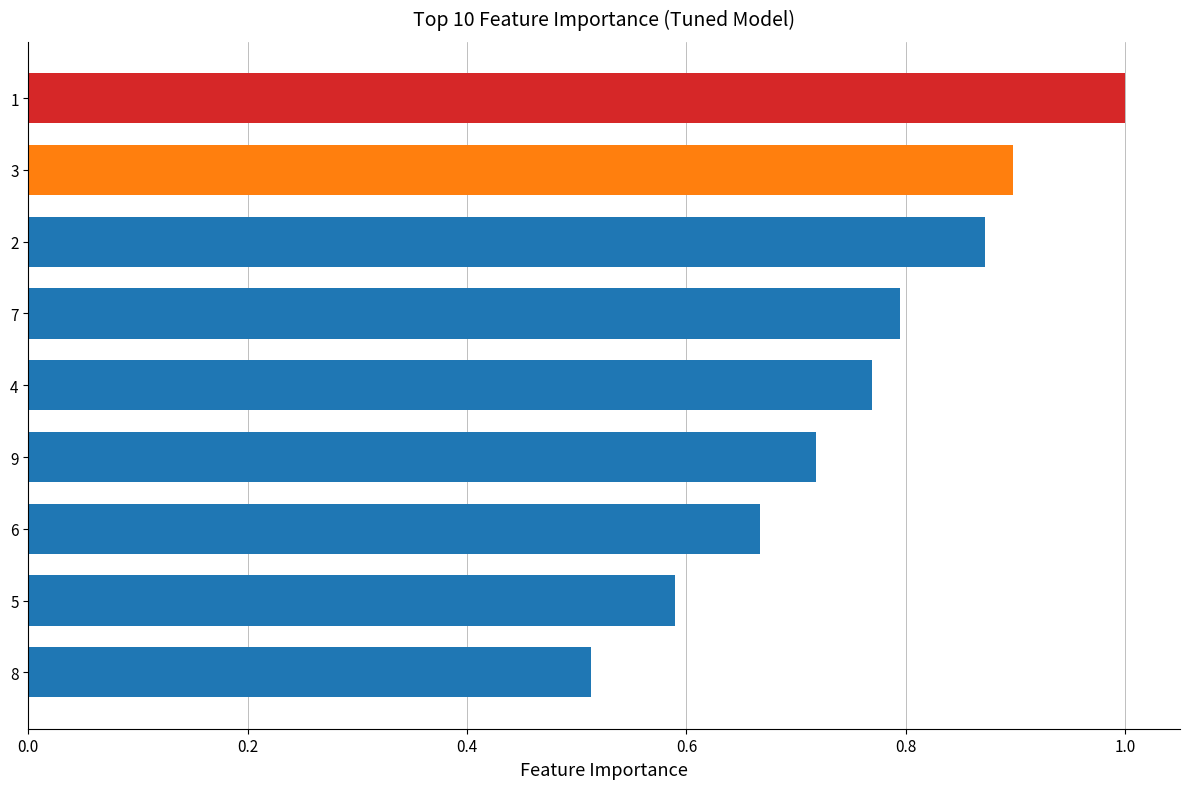

What is the maximum value shown in the chart?

1.0